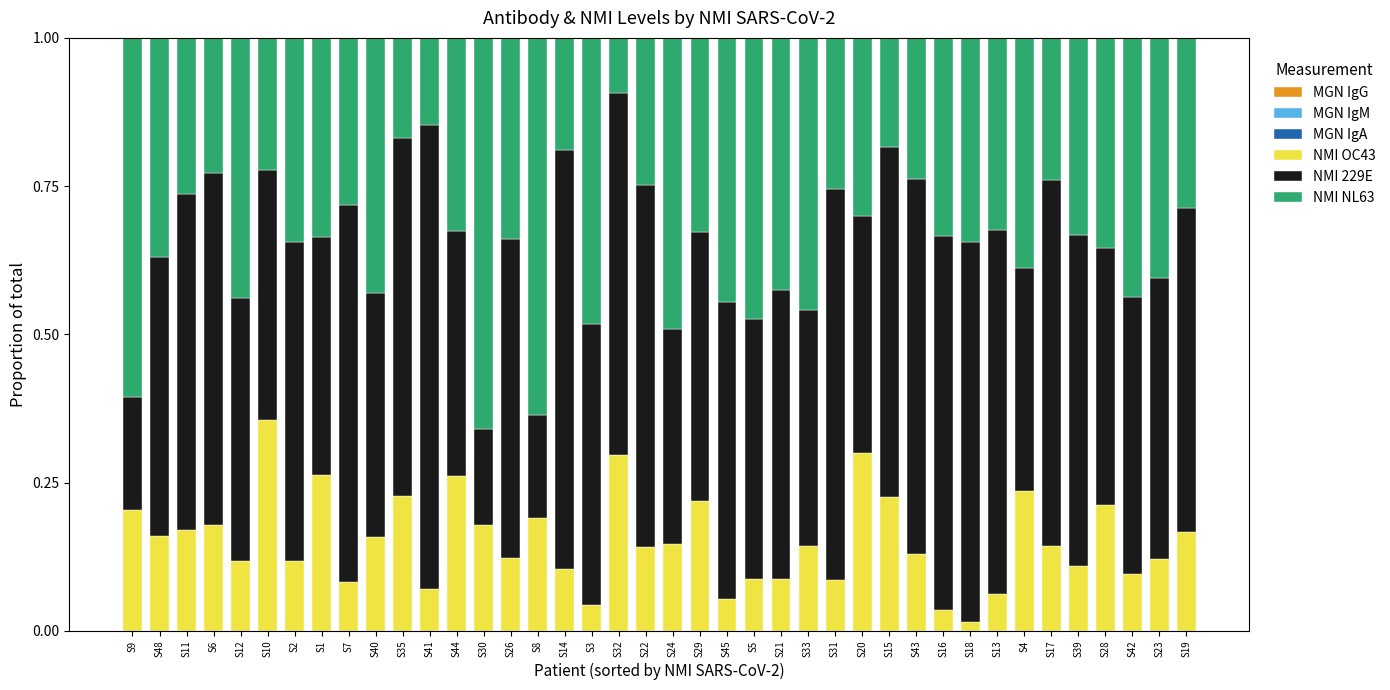

Are the bars horizontal?

No